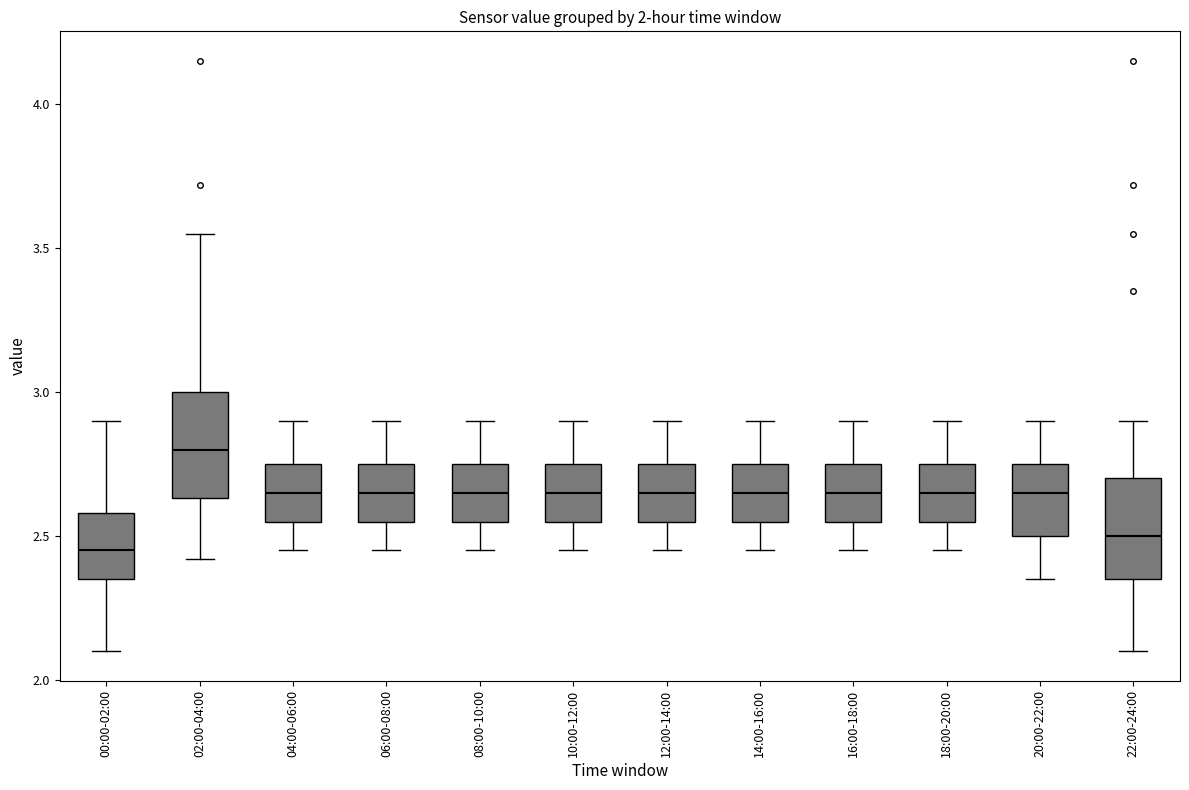

Which box has the highest median line?

02:00-04:00